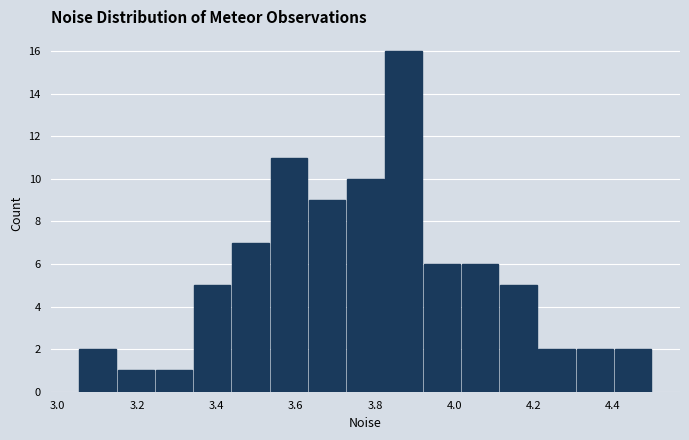

Reading left to right, transcribe this chart: for each bar, give the range it covers on the x-axis and its height. Neither the bar edges nor the heights are printed on the chart, so give them approximately, as read against the axes.

3.06 to 3.14: 2
3.14 to 3.24: 1
3.24 to 3.34: 1
3.34 to 3.44: 5
3.44 to 3.54: 7
3.54 to 3.64: 11
3.64 to 3.72: 9
3.72 to 3.82: 10
3.82 to 3.92: 16
3.92 to 4.02: 6
4.02 to 4.12: 6
4.12 to 4.22: 5
4.22 to 4.30: 2
4.30 to 4.40: 2
4.40 to 4.50: 2